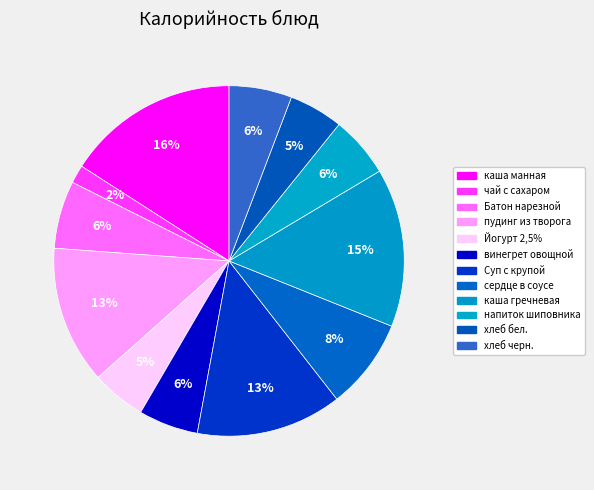

How many segments does this pie chart have?

12